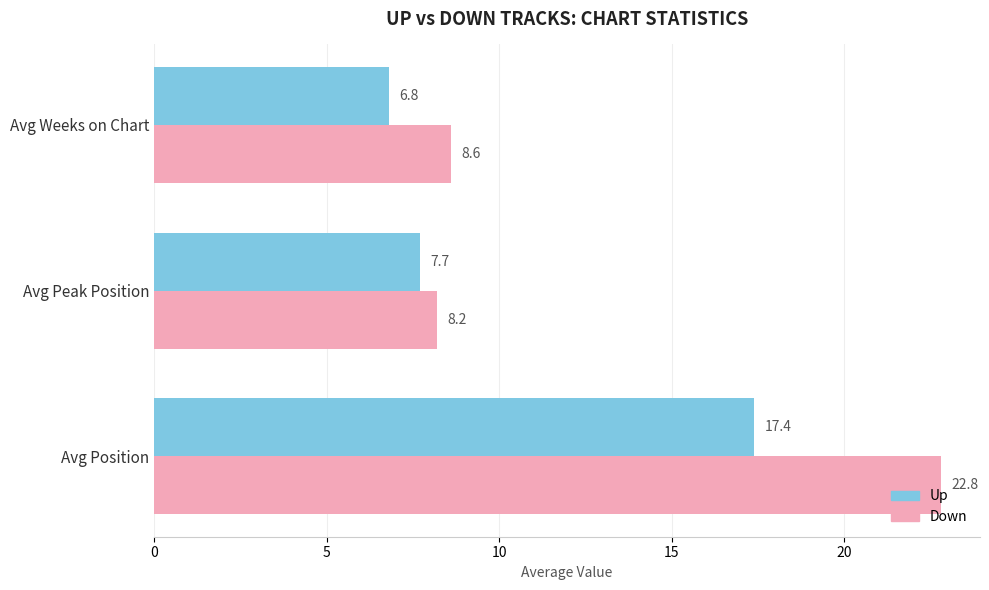

Which series has the largest total across all categories?

Down